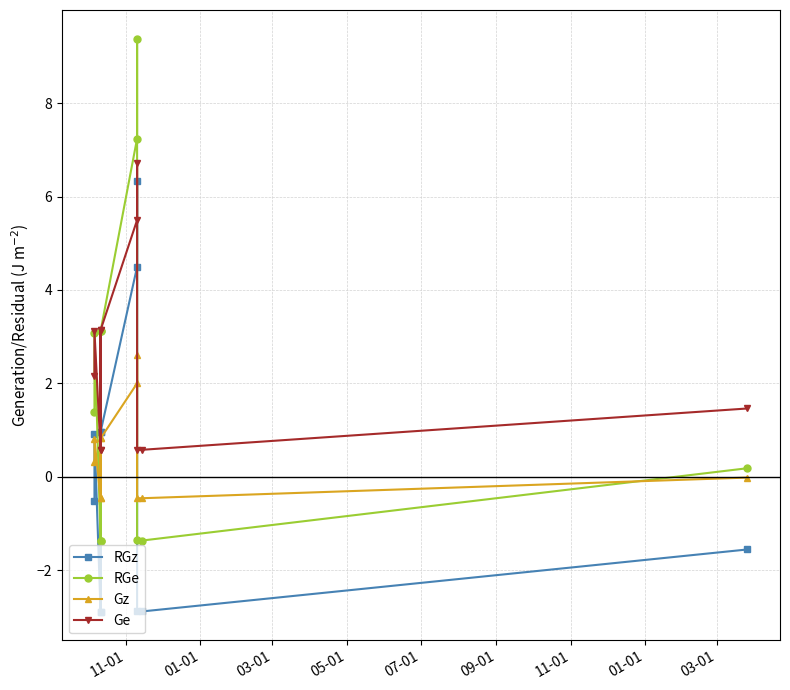

Does the chart have visible grid lines?

Yes